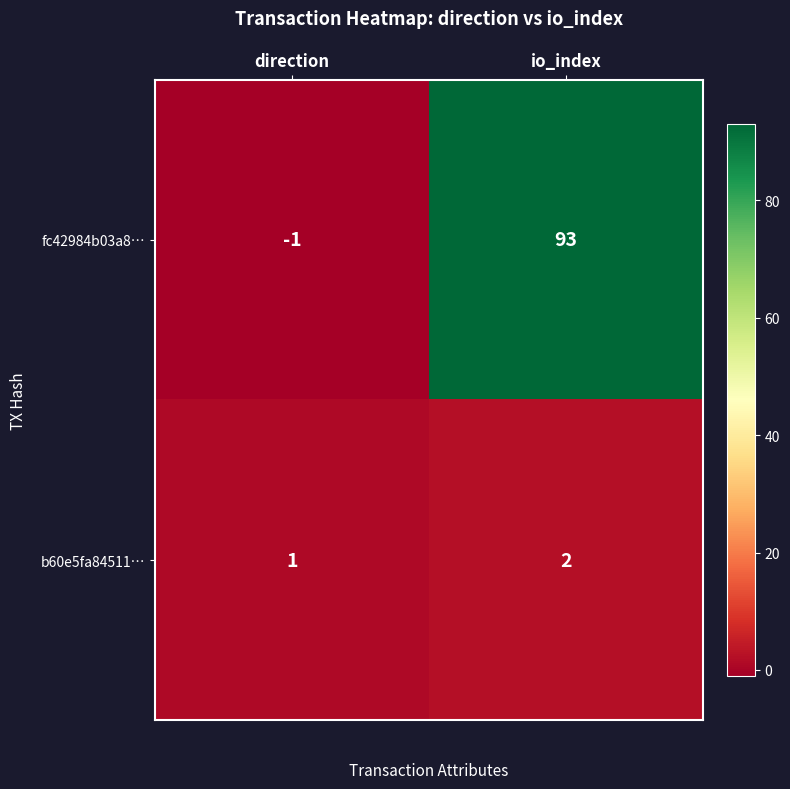

The b60e5fa84511… series shows 0 at direction. True or false?

False